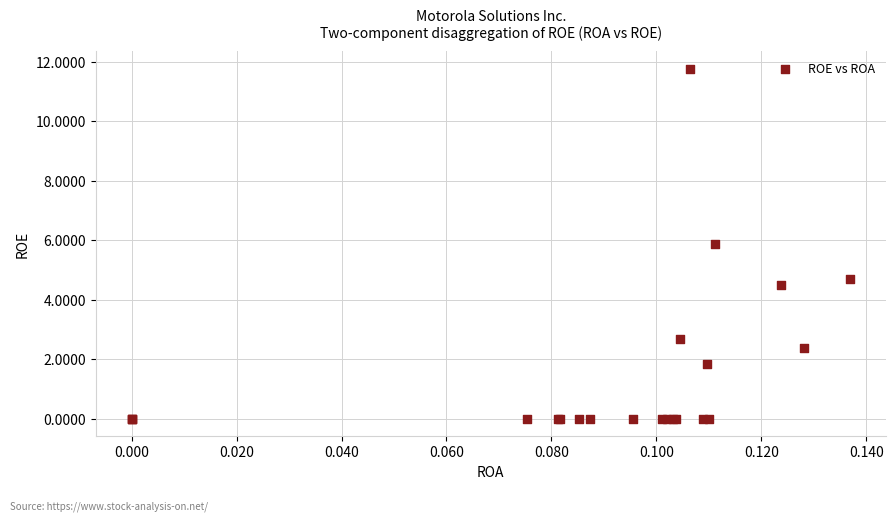

What Y value in the scatter plot is closest to 5?

4.7